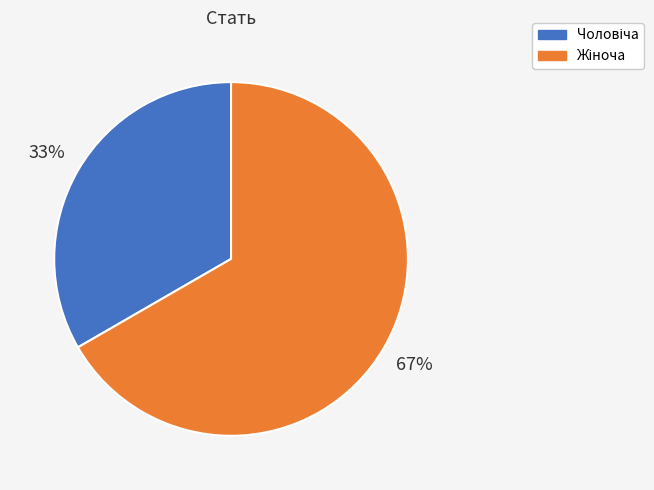

Count the number of slices in the pie.

2